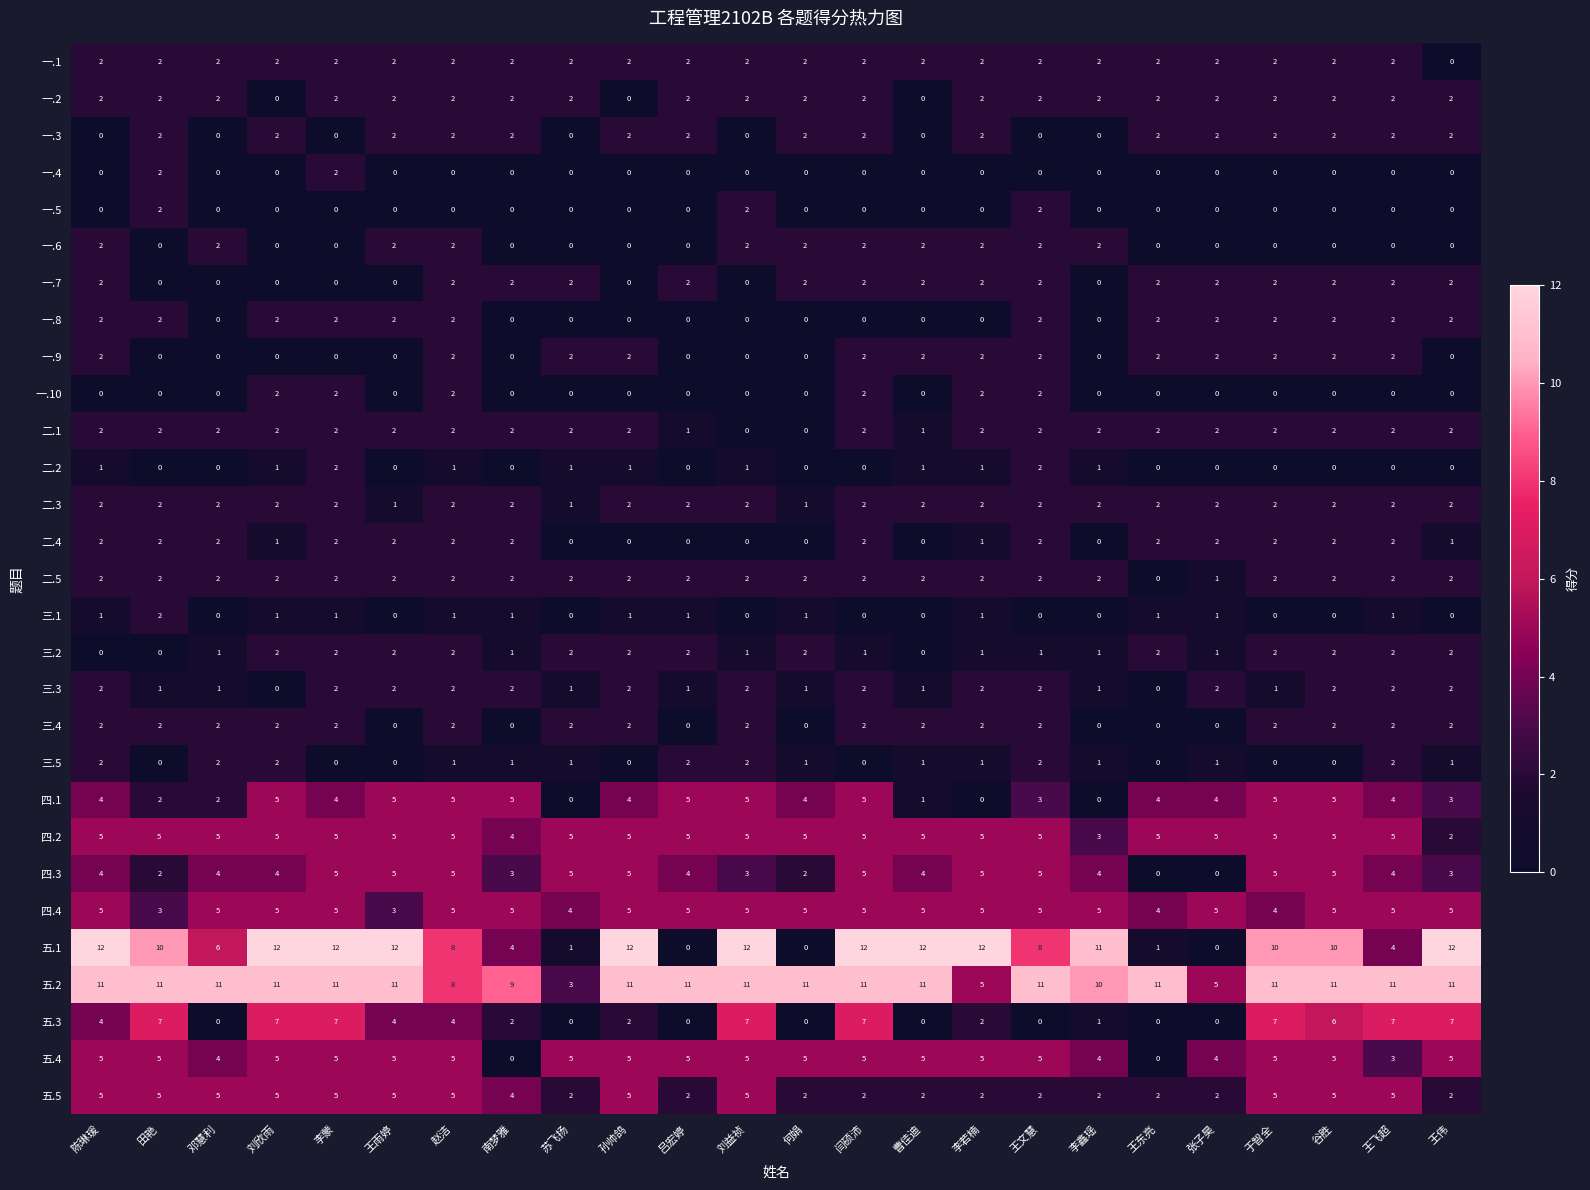

What is the difference between the second highest and minimum values in the 五.3 series?

7